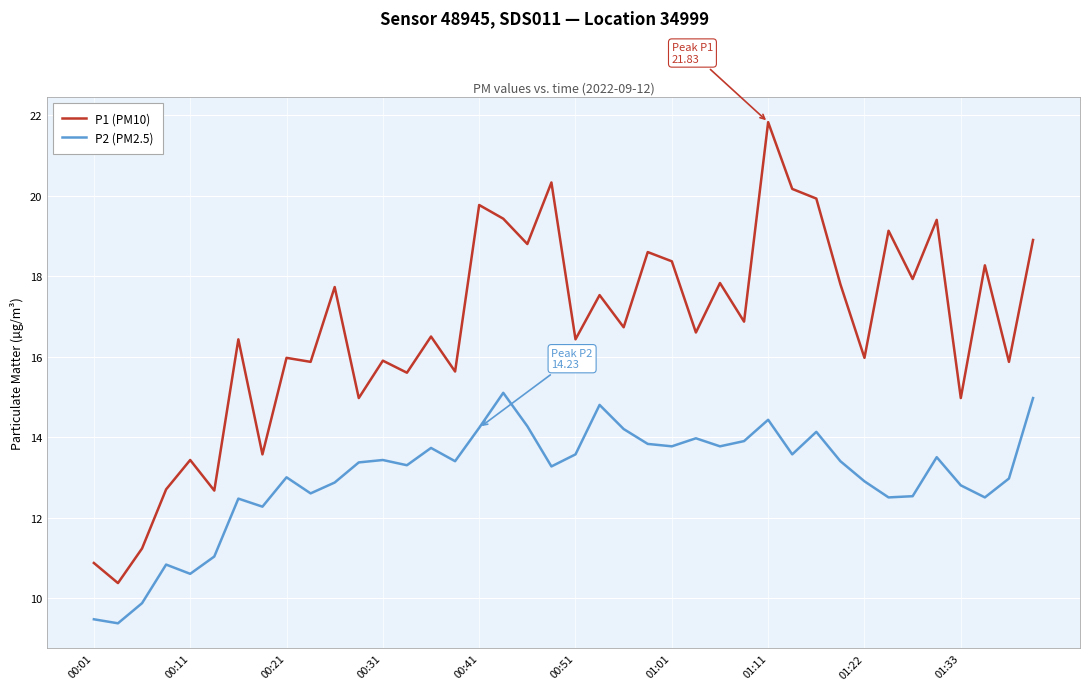

Which series has the largest total across all categories?

P1 (PM10)